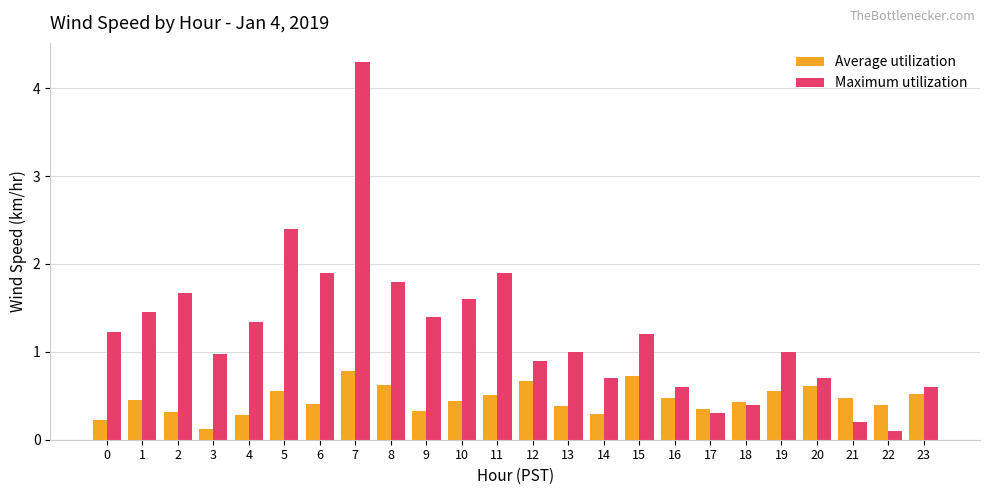

Which category has the highest value across all series?

7